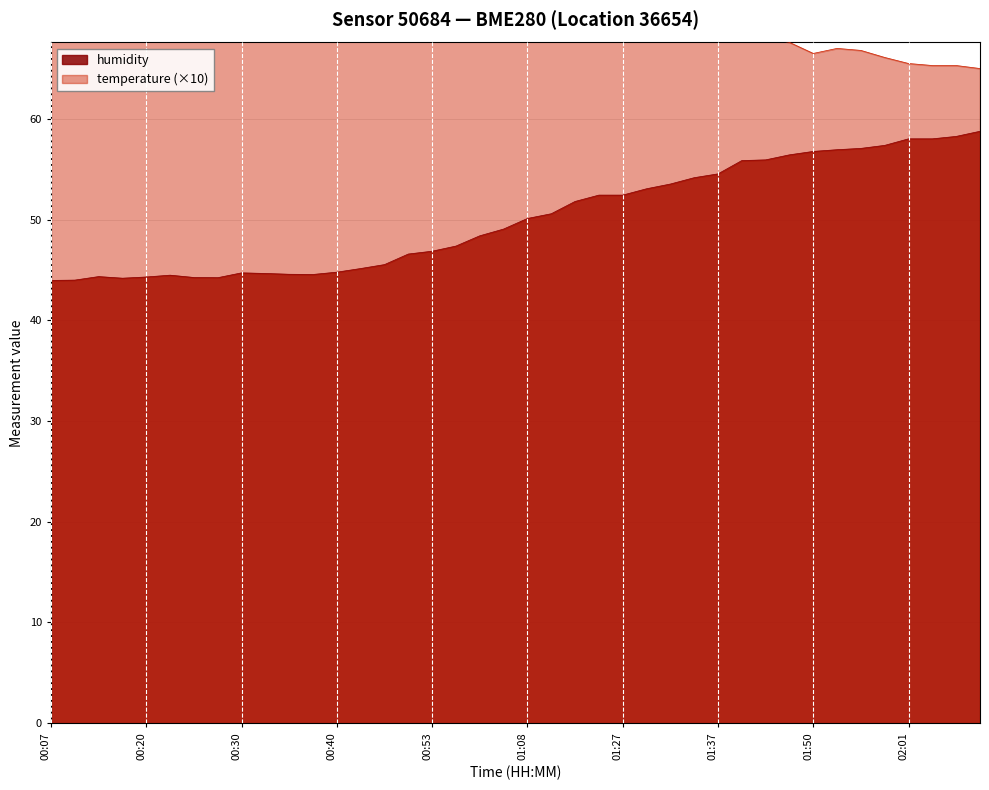

At which category does the chart reach its minimum across all series?

00:07